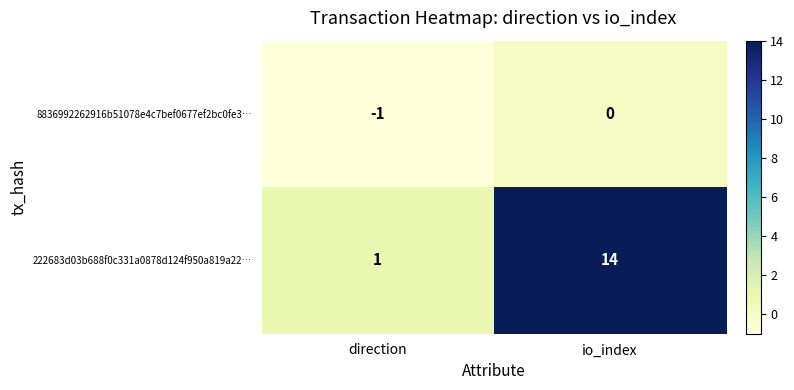

What value does the 222683d03b688f0c331a0878d124f950a819a22… series have at io_index?

14